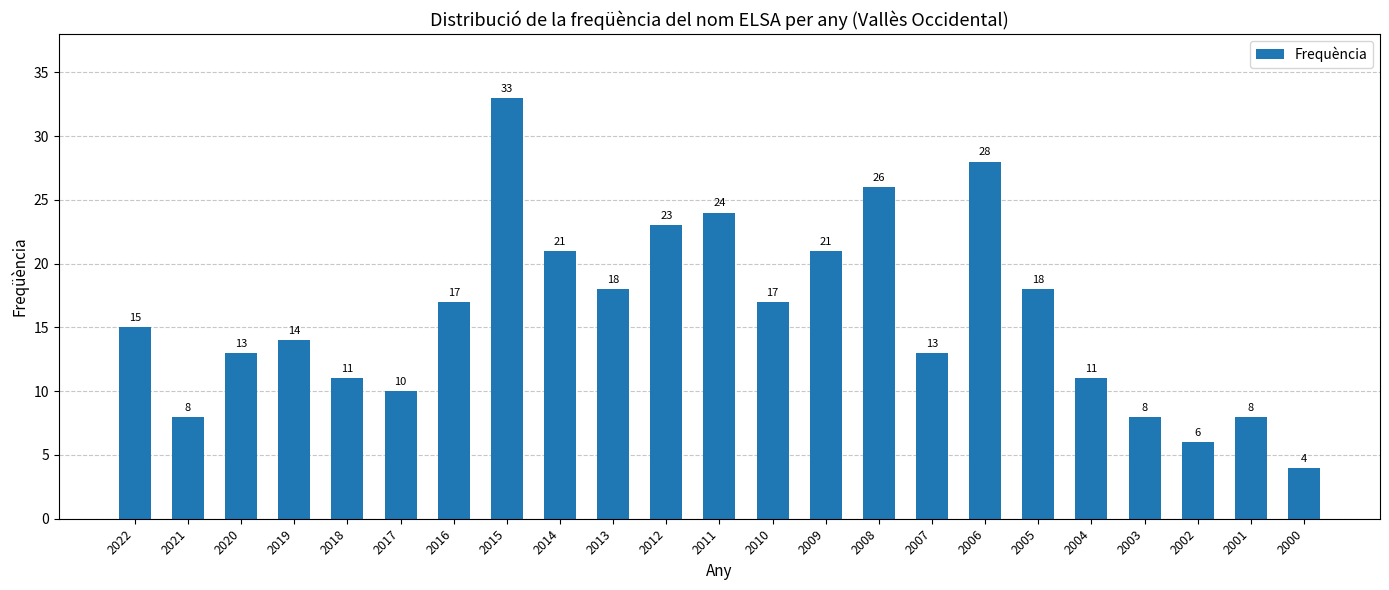

How many categories are shown in the chart?

23